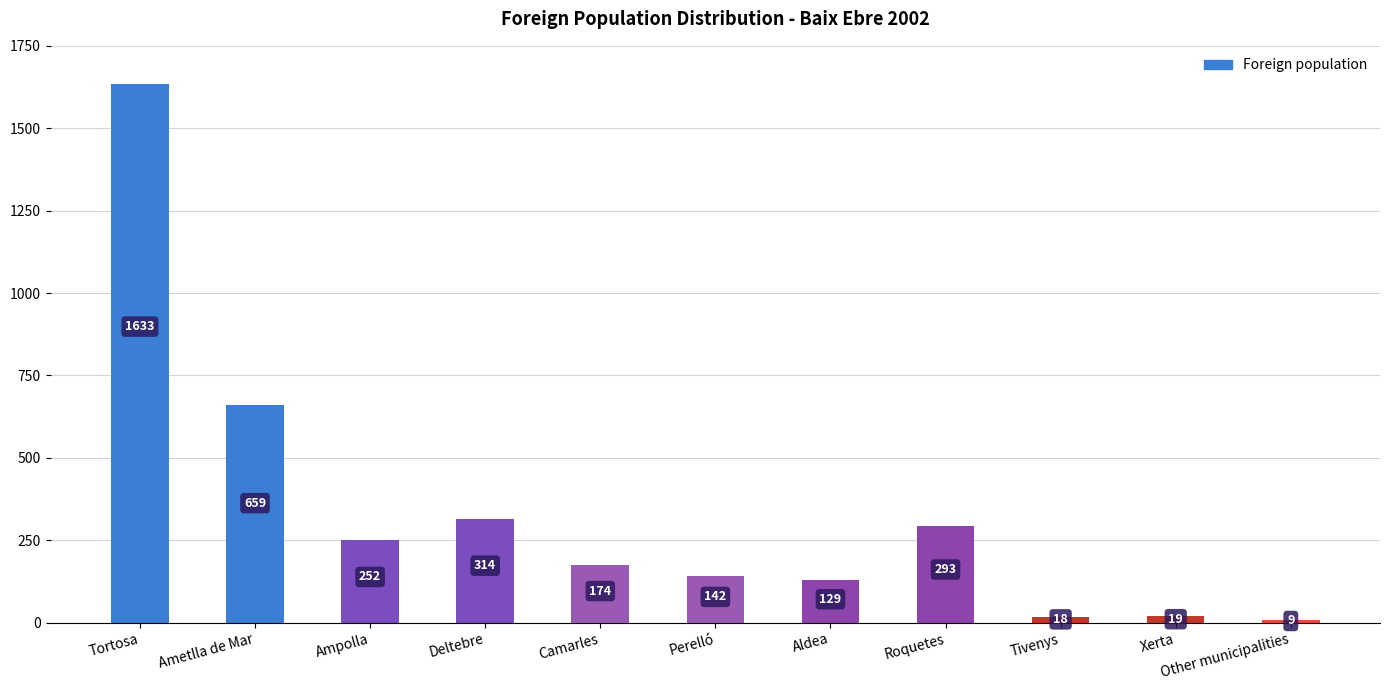

Where does the data first go above 174?

Tortosa